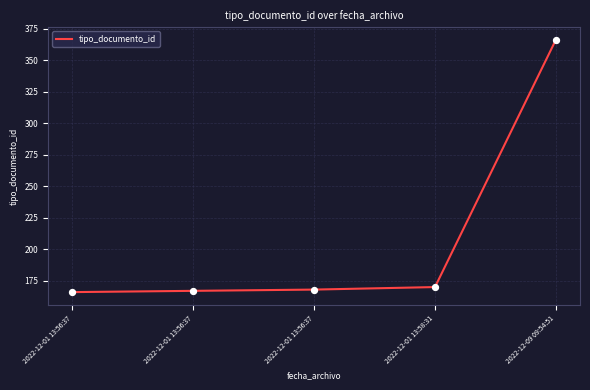

Between 2022-12-01 13:56:37 and 2022-12-01 13:56:37, which is larger?

2022-12-01 13:56:37